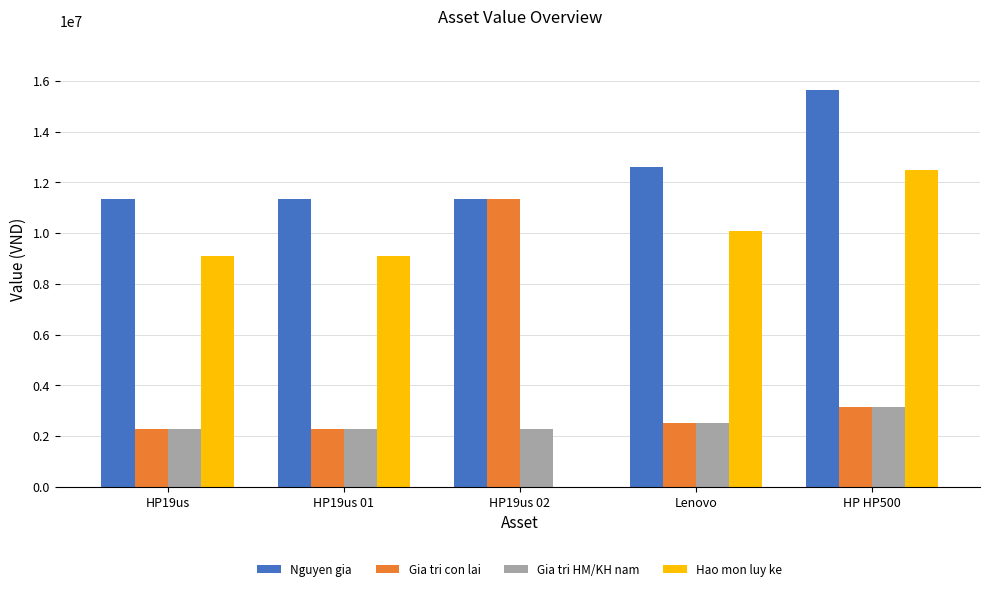

Count the Gia tri HM/KH nam values in the range 2271920 to 2518000.

4